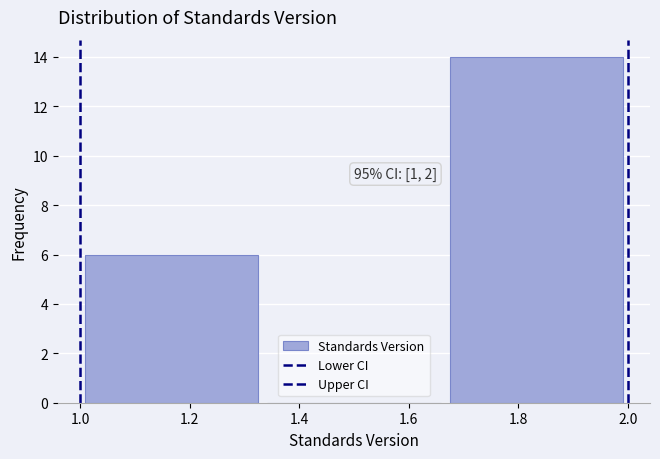

Which range on the x-axis has the tallest bar?

1.66 to 2.00